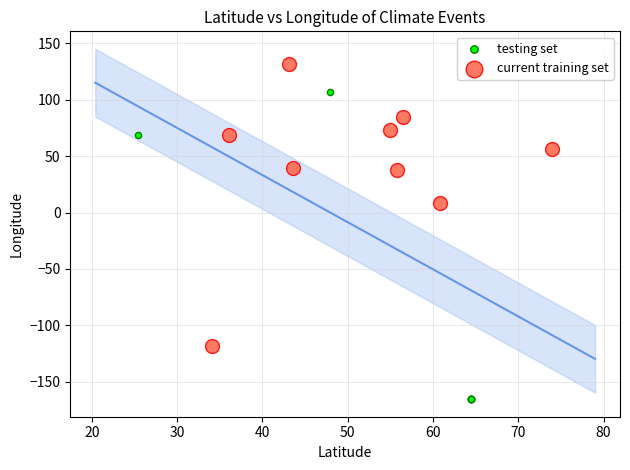

Which series contains the lowest Y value?

testing set